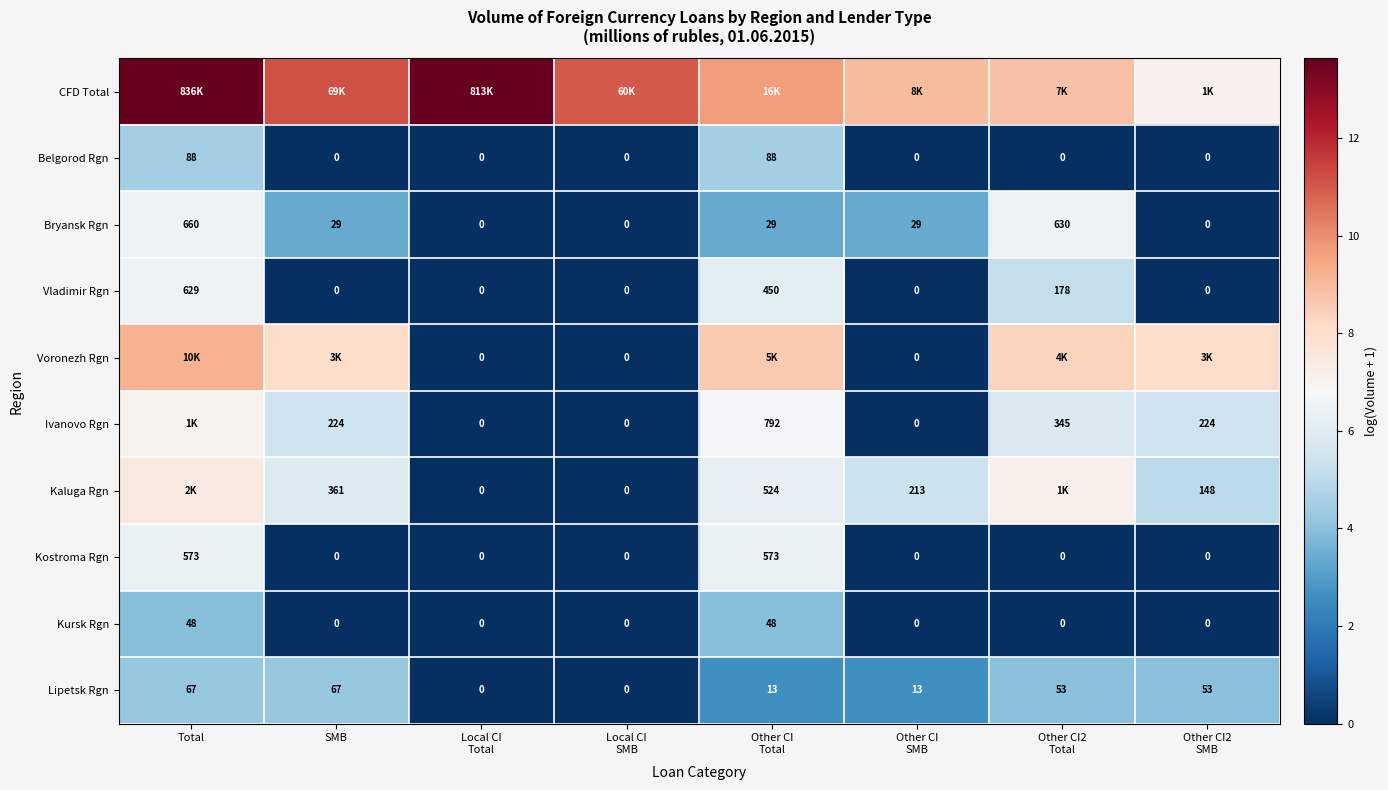

Rank the series at Local CI SMB from highest to lowest value.

CFD Total, Belgorod Rgn, Bryansk Rgn, Vladimir Rgn, Voronezh Rgn, Ivanovo Rgn, Kaluga Rgn, Kostroma Rgn, Kursk Rgn, Lipetsk Rgn